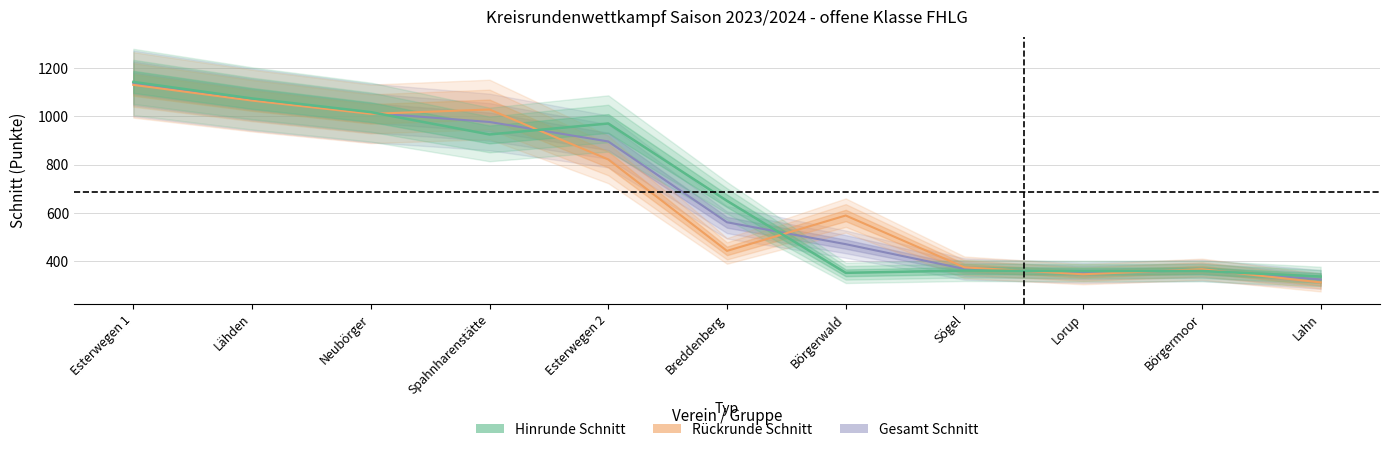

Where do Hinrunde Gesamt and Rückrunde Schnitt first cross each other?

Neubörger and Spahnharenstätte